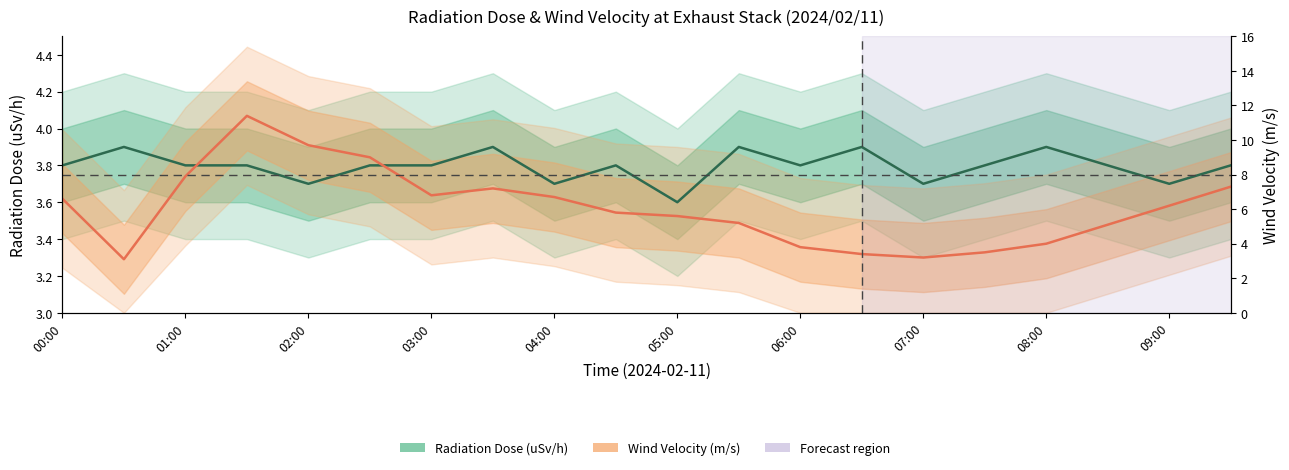

The value of Radiation Dose (uSv/h) at 00:00 is 6.6. True or false?

False